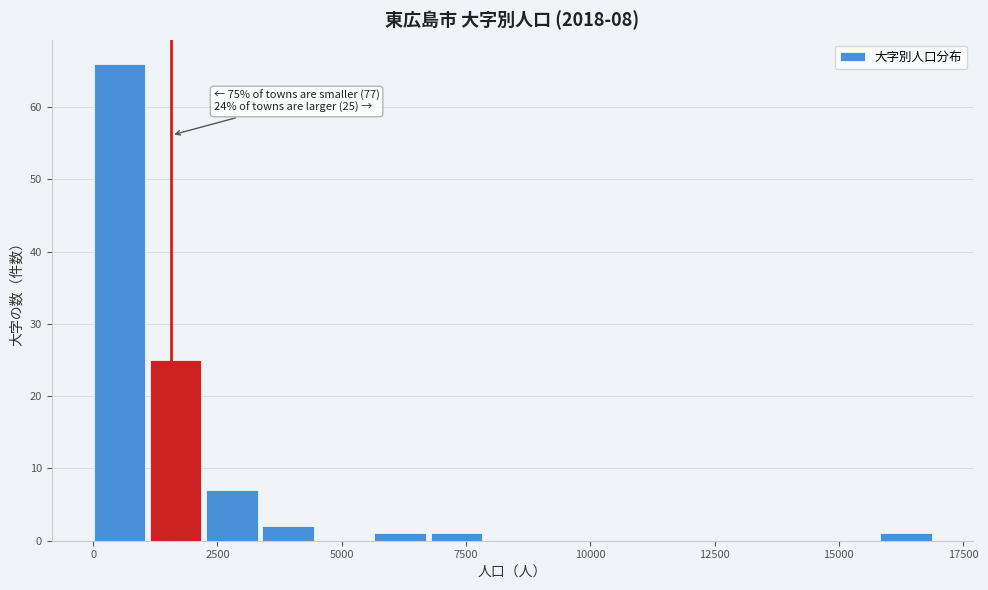

Read against the x-axis, roughly where is the centre of the tallest bar?

500